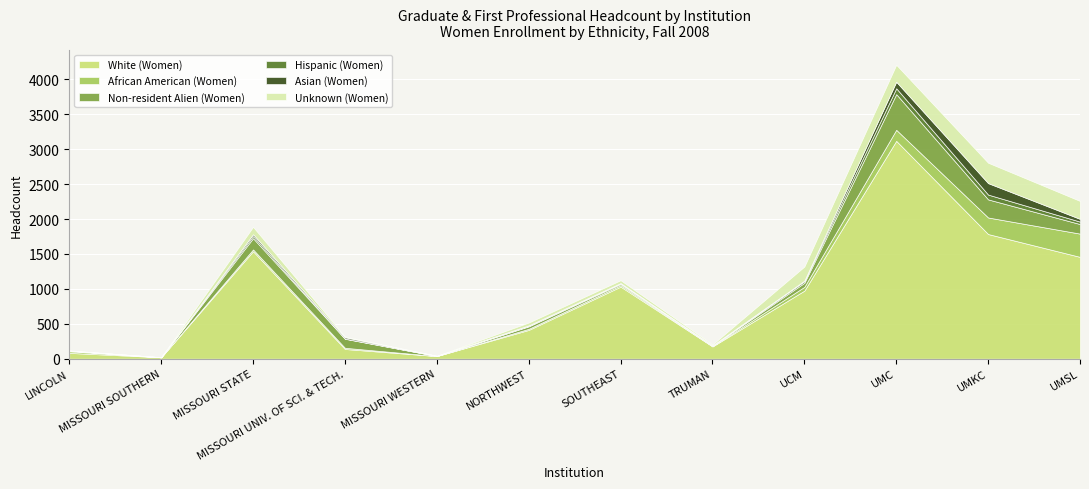

How many data points in Asian (Women) are above 9?

5